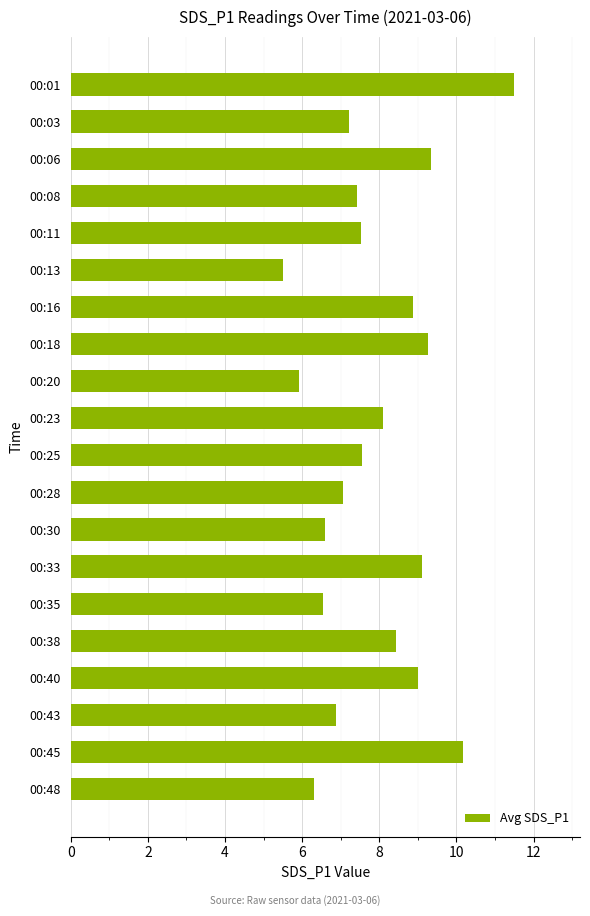

How many bars are there in total?

20